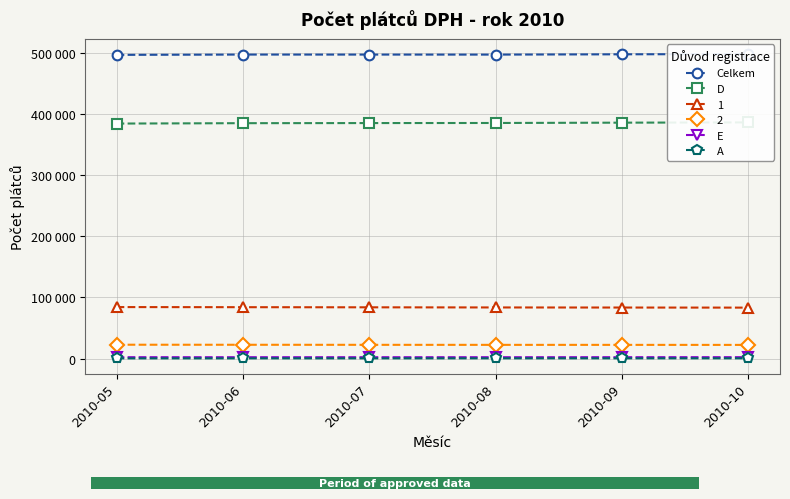

Rank the series at 2010-05 from lowest to highest value.

A, E, D, Celkem